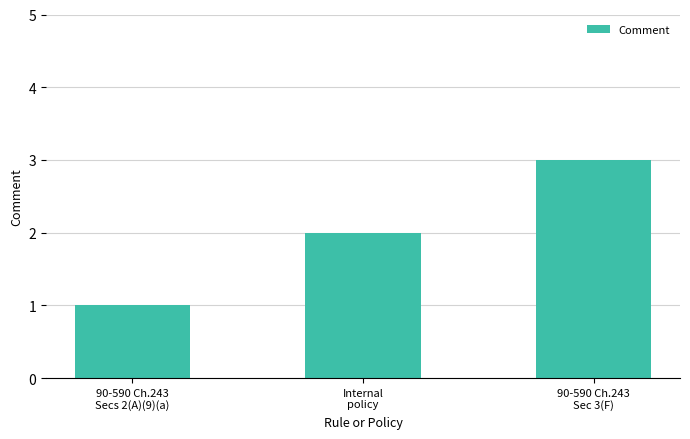

What is the ratio of the value at 90-590 Ch.243
Sec 3(F) to the value at 90-590 Ch.243
Secs 2(A)(9)(a)?

3.0